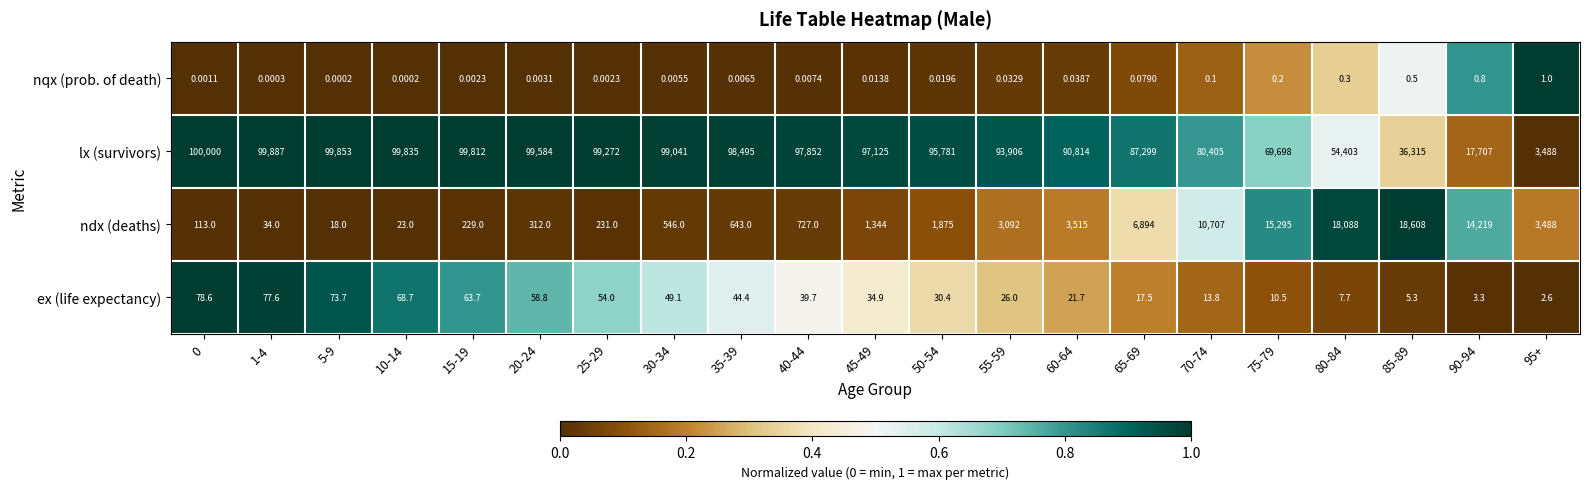

Which series has the largest total across all categories?

lx (survivors)